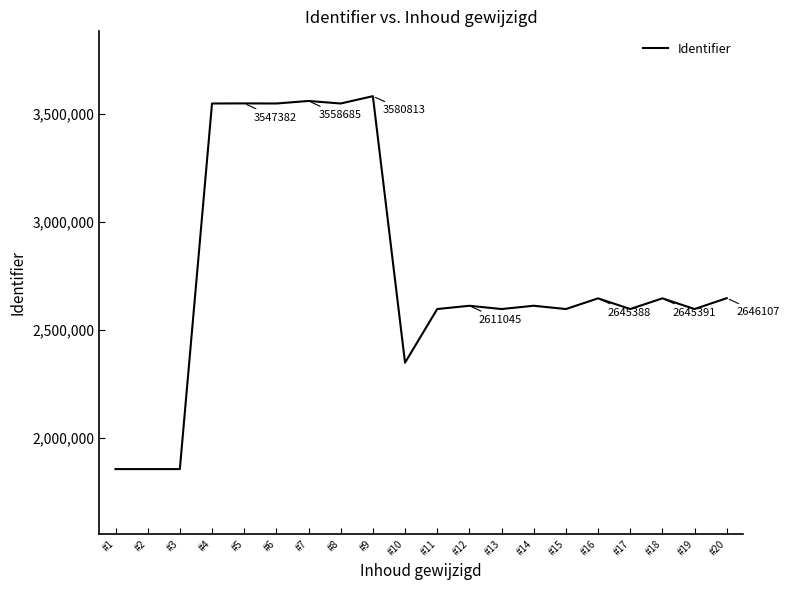

Does the chart display data point markers on the line(s)?

No